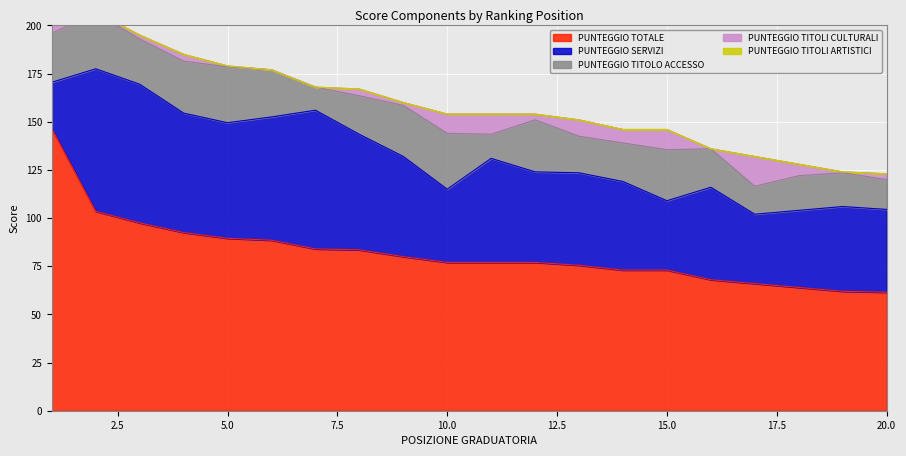

Which has a higher value, 19 or 12?

12